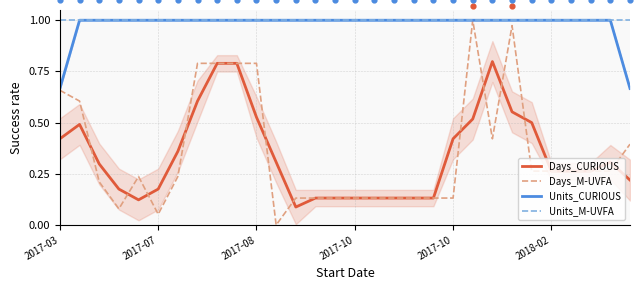

At how many categories does at least one series exceed 0?

30